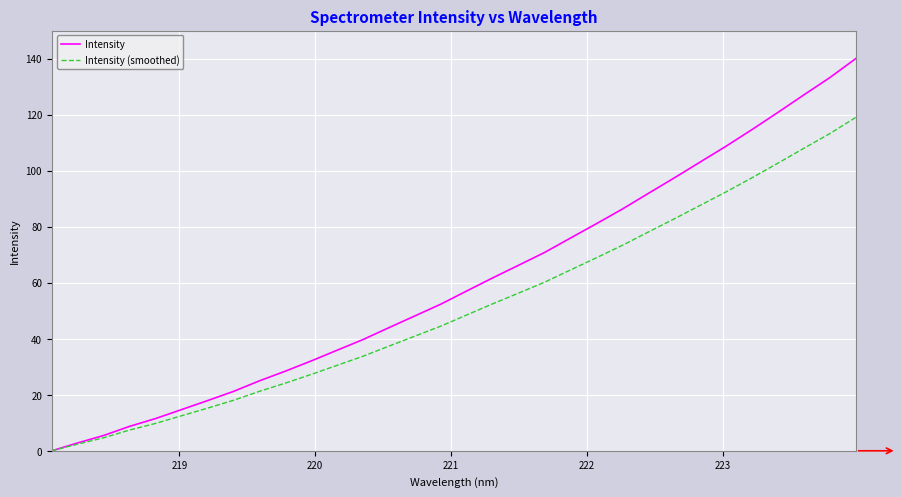

Reading left to right, what are all the values shown in this chart?

Intensity: 0.0	2.8	5.5	8.7	11.5	14.7	17.9	21.2	25.0	28.4	32.1	35.9	39.7	44.0	48.2	52.4	57.1	61.8	66.3	70.8	76.0	81.1	86.3	91.9	97.4	103.1	108.8	114.7	120.8	127.1	133.2	140.0
Intensity (smoothed): 0.0	2.4	4.7	7.4	9.8	12.5	15.2	18.0	21.2	24.2	27.3	30.5	33.8	37.4	41.0	44.5	48.5	52.5	56.3	60.2	64.6	68.9	73.4	78.1	82.8	87.6	92.4	97.5	102.7	108.0	113.2	119.0